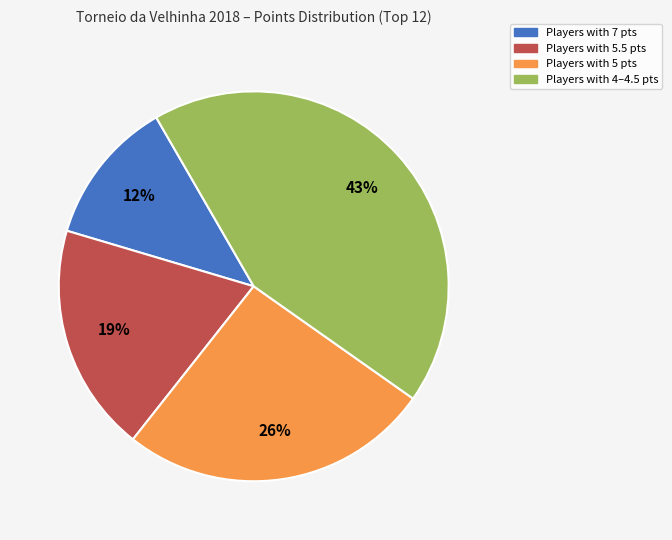

To the nearest percent, what is the difference between the largest and smallest slice percentages?

31%